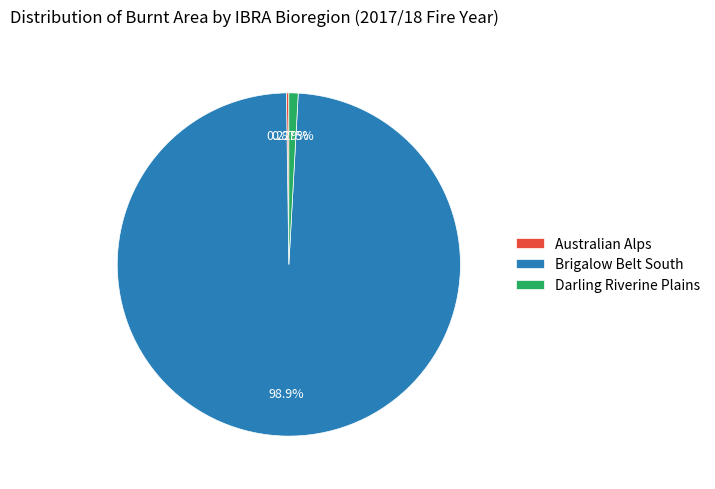

Do Darling Riverine Plains and Brigalow Belt South together represent more than half of the pie?

Yes